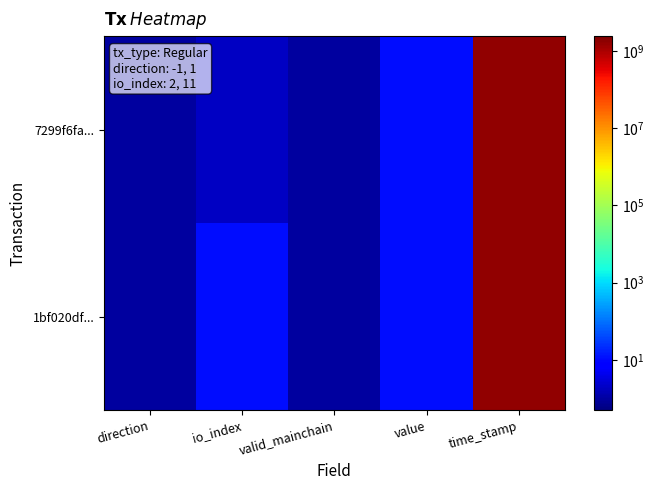

Between time_stamp and direction, which is larger?

time_stamp